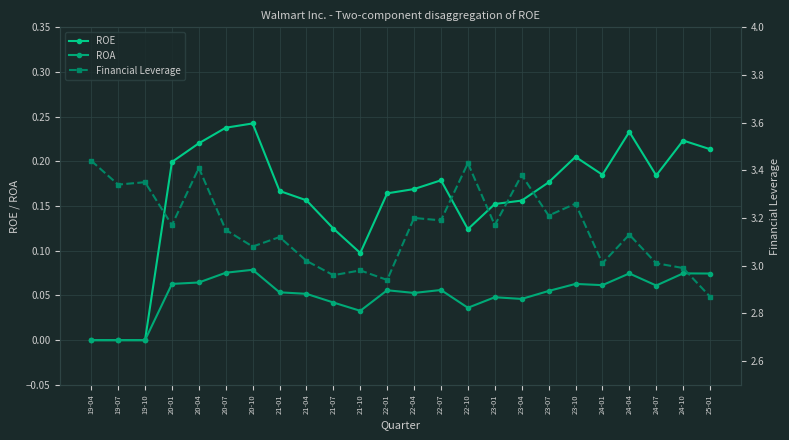

Is it true that Financial Leverage equals 3.0 at 21-07?

True